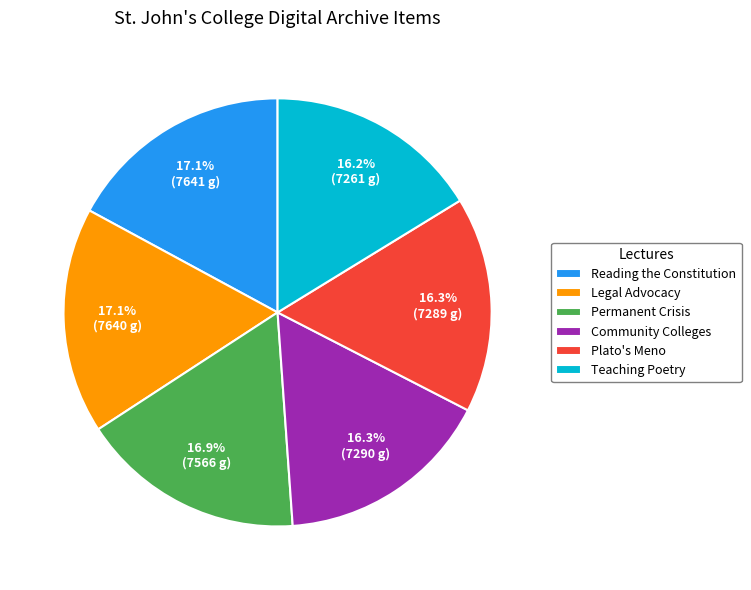

Between Teaching Poetry and Legal Advocacy, which is larger?

Legal Advocacy